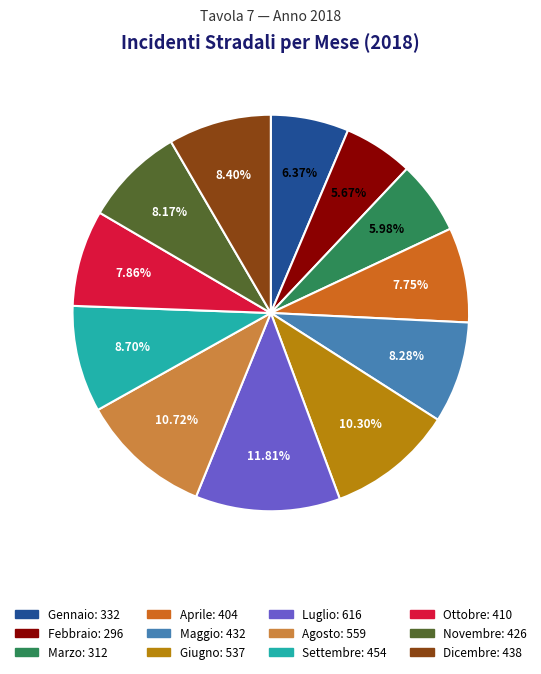

What percentage is NOT represented by Luglio?

88.2%